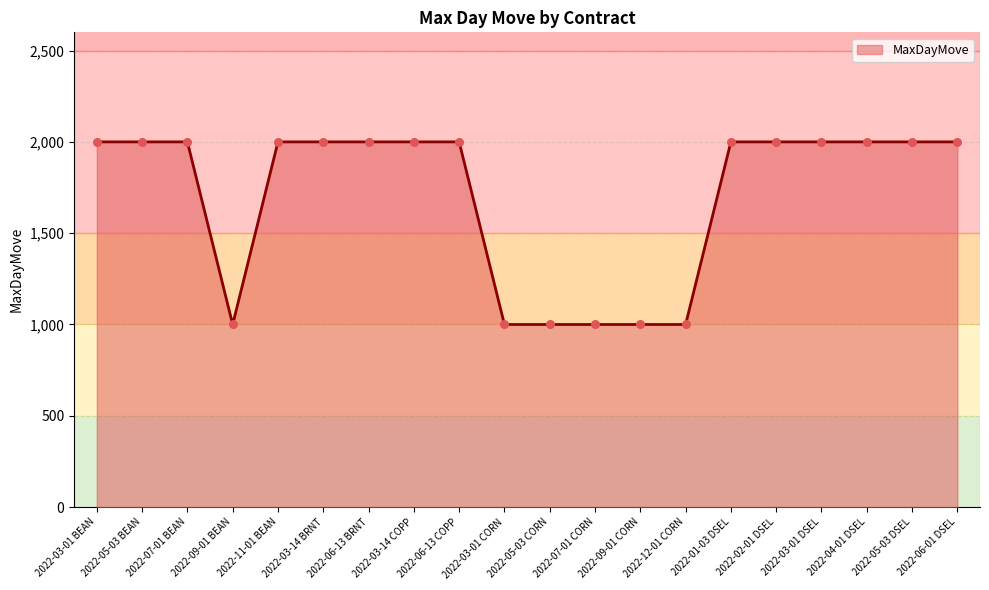

What is the change in value from 2022-07-01 BEAN to 2022-09-01 BEAN?

-1000